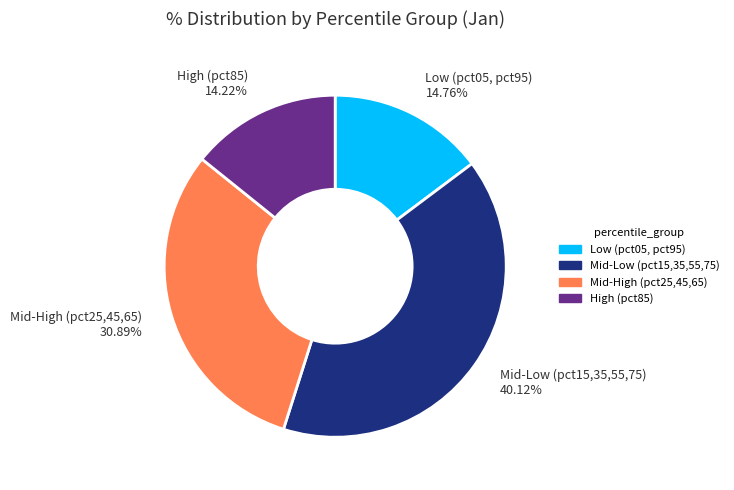

Rank the categories by value from lowest to highest.

High (pct85), Low (pct05, pct95), Mid-High (pct25,45,65), Mid-Low (pct15,35,55,75)